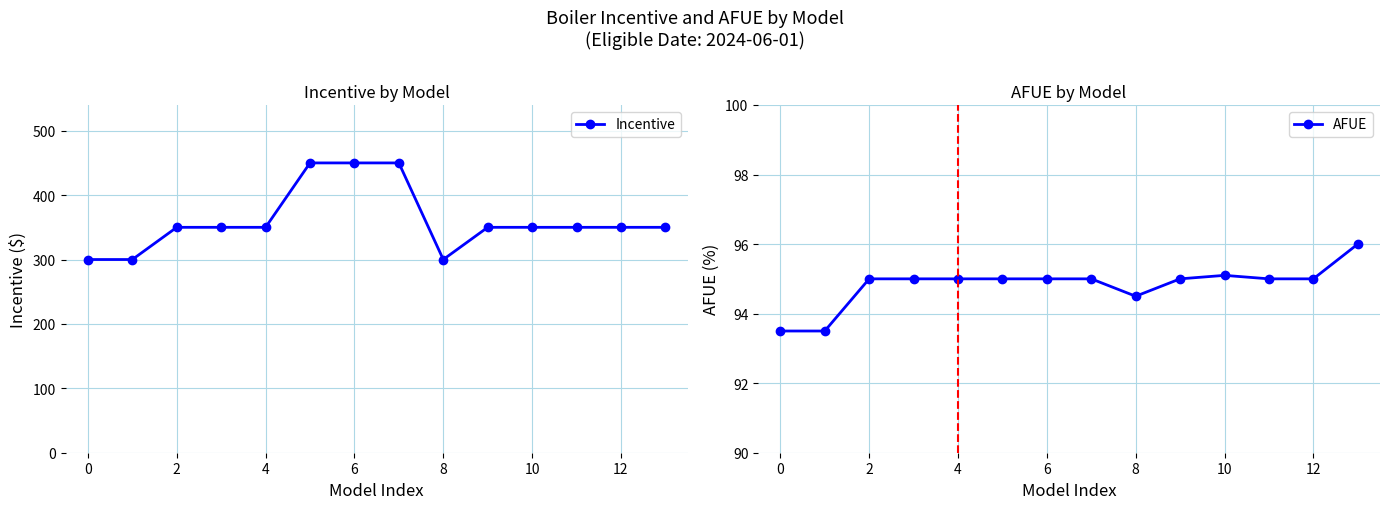

What is the difference between the maximum and minimum values in the Incentive series?

150